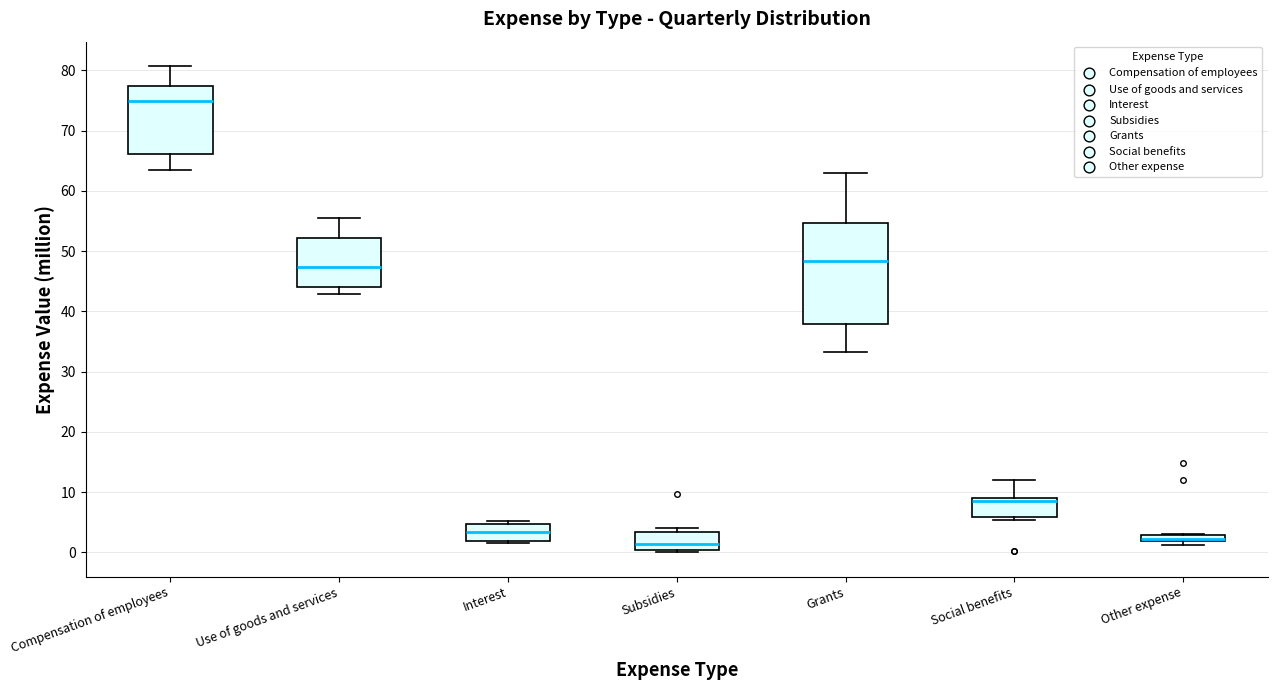

Comparing the boxes themselves (not the whiskers), which one is the tallest?

Grants